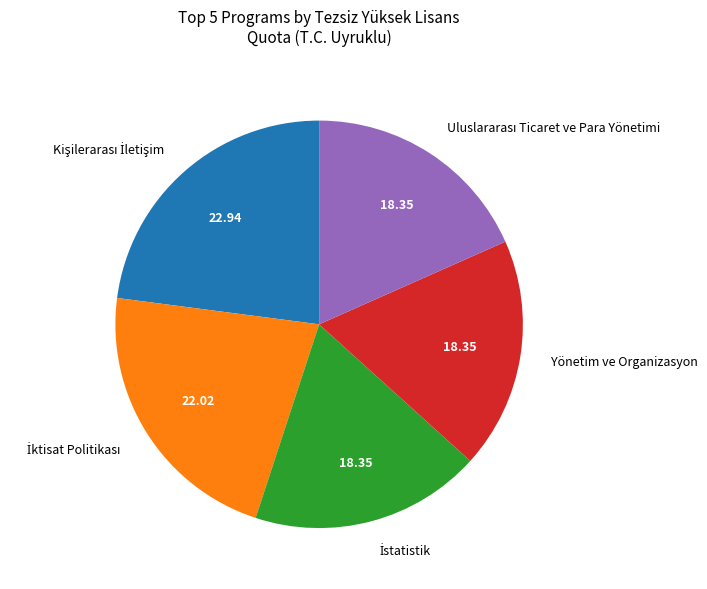

Does any single category account for the majority?

No